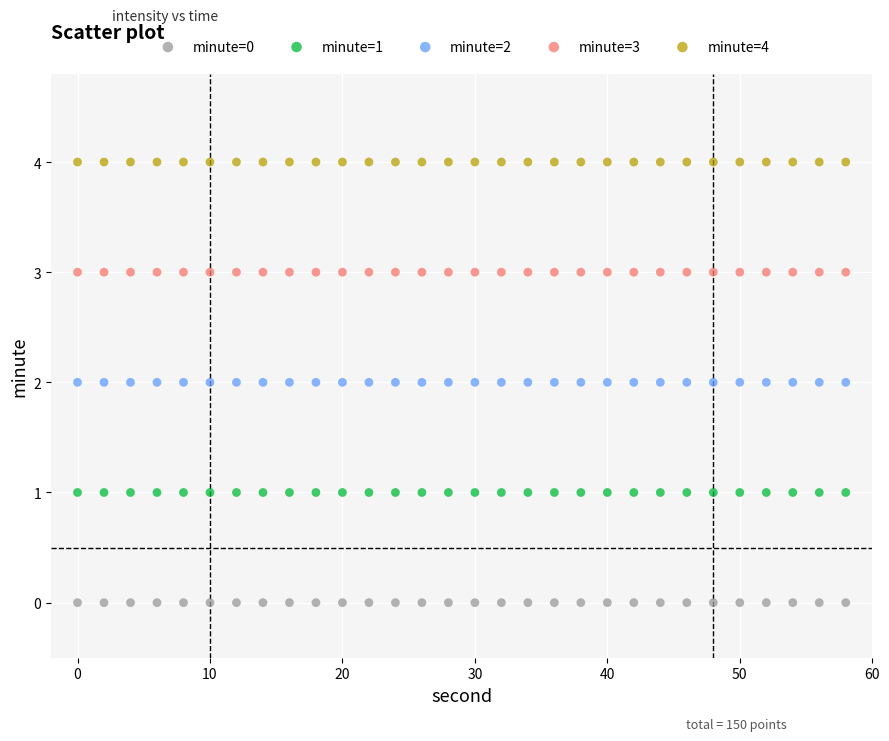

What are all the series names shown in the legend?

minute=0, minute=1, minute=2, minute=3, minute=4